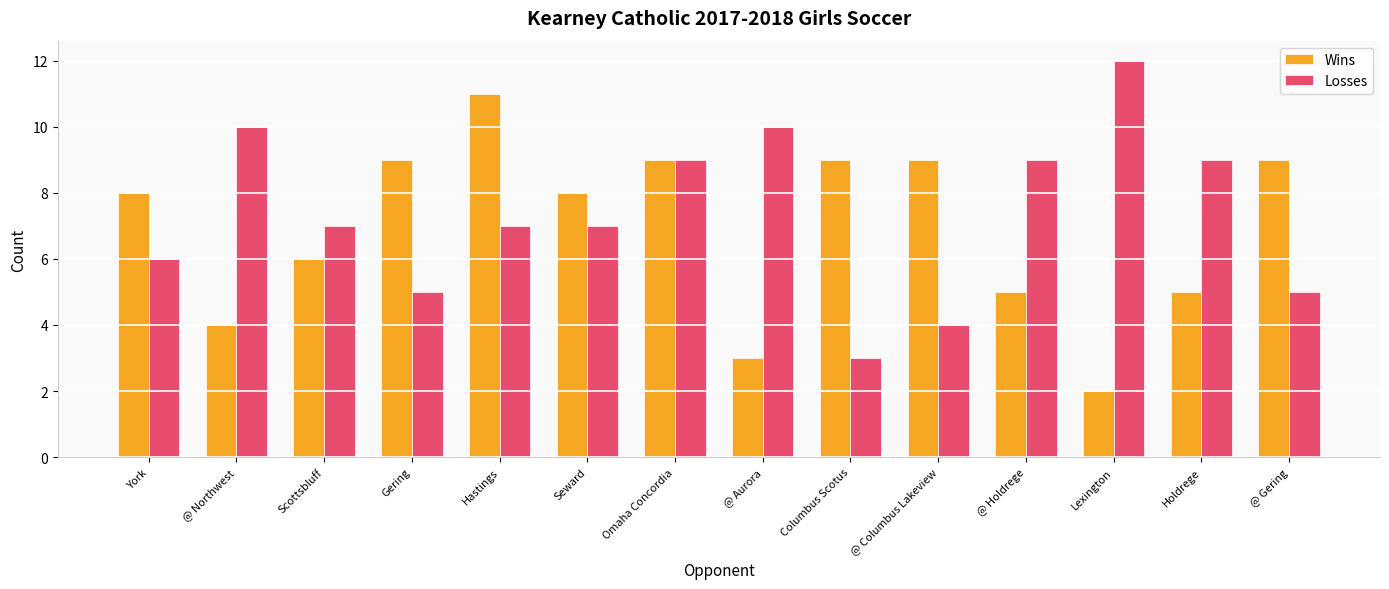

What is the label of the 1st bar from the right?

@ Gering